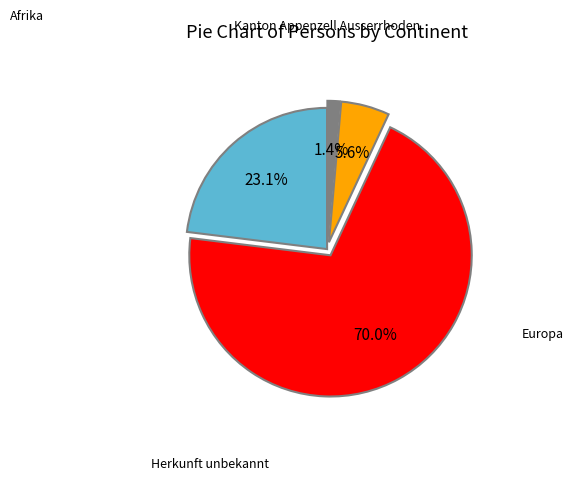

Does any single category account for the majority?

Yes